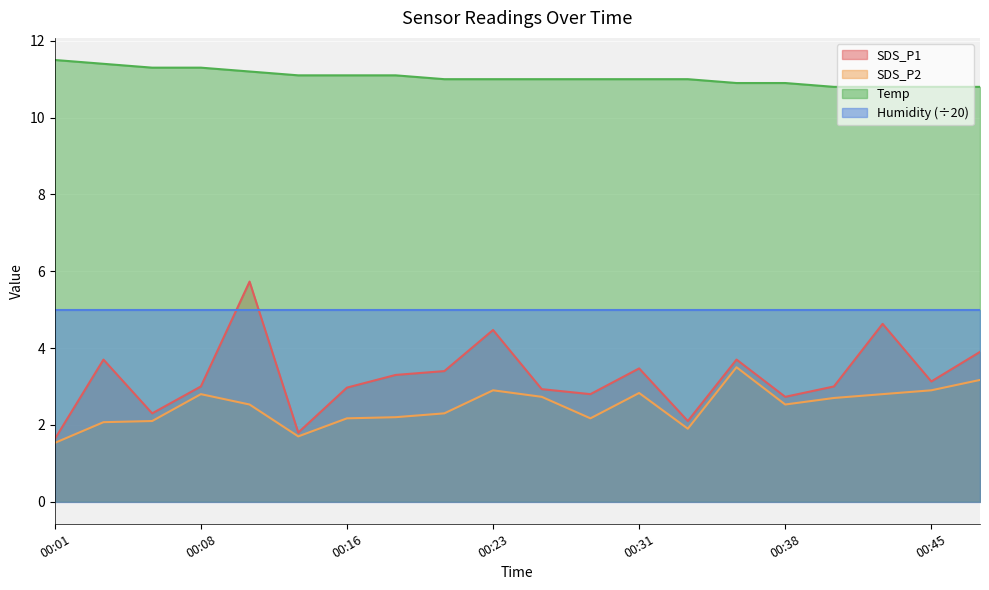

What is the sum of all Temp values?

221.0